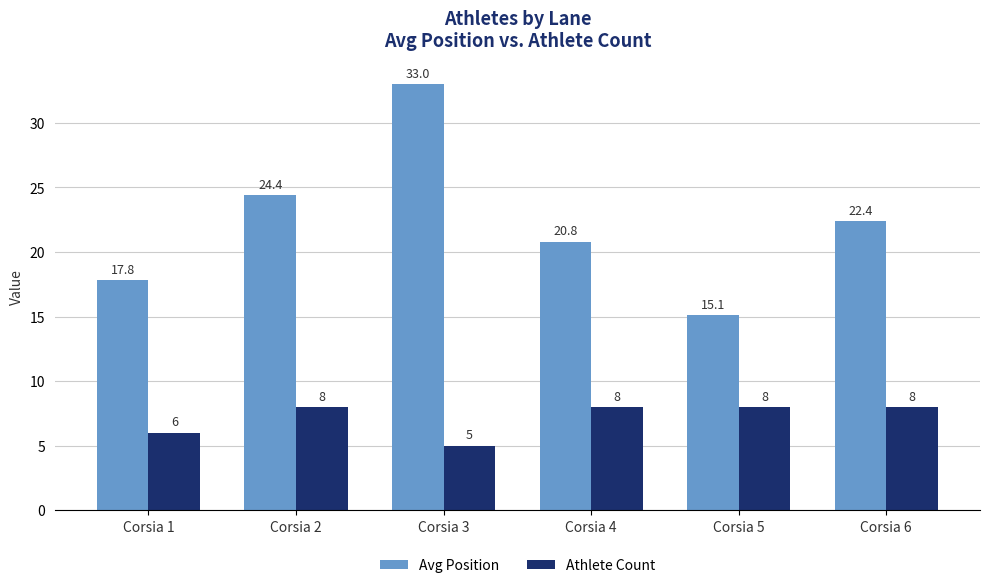

Reading left to right, list all the values displayed in this chart.

Avg Position: Corsia 1=17.8	Corsia 2=24.4	Corsia 3=33.0	Corsia 4=20.8	Corsia 5=15.1	Corsia 6=22.4
Athlete Count: Corsia 1=6.0	Corsia 2=8.0	Corsia 3=5.0	Corsia 4=8.0	Corsia 5=8.0	Corsia 6=8.0